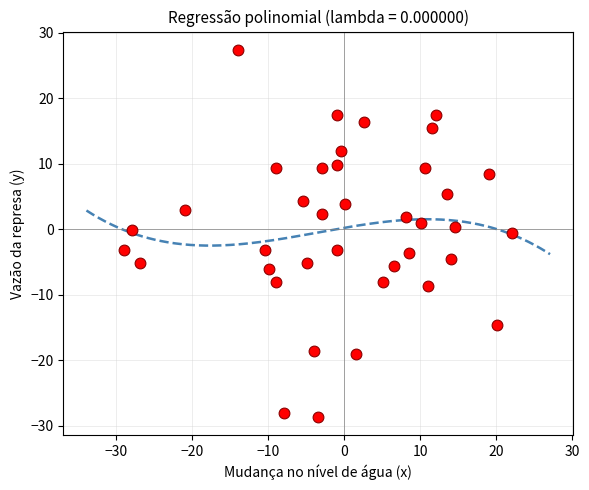

What is the range of X values (max minus min)?

51.0